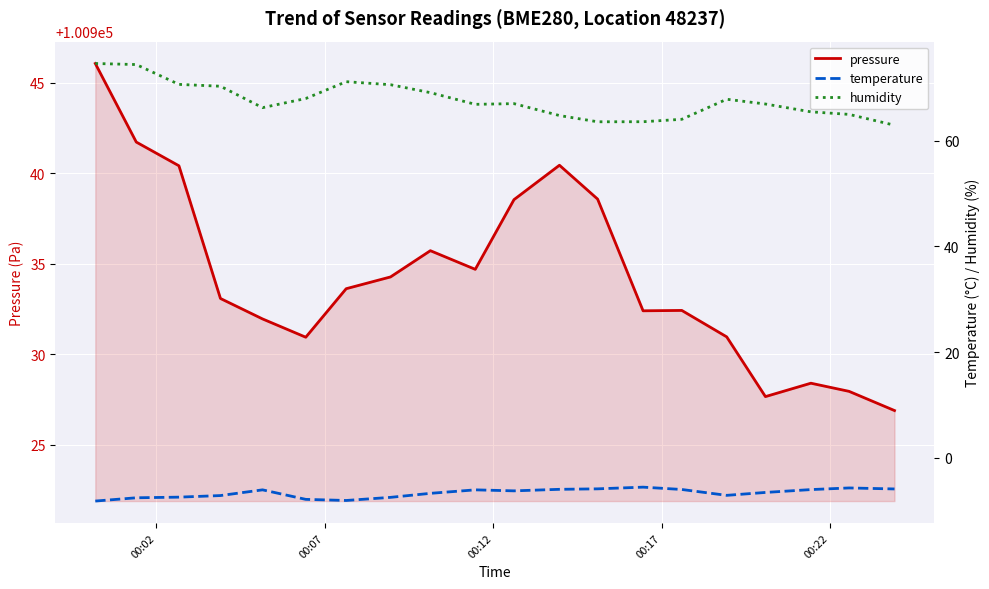

How many categories are shown in the chart?

20